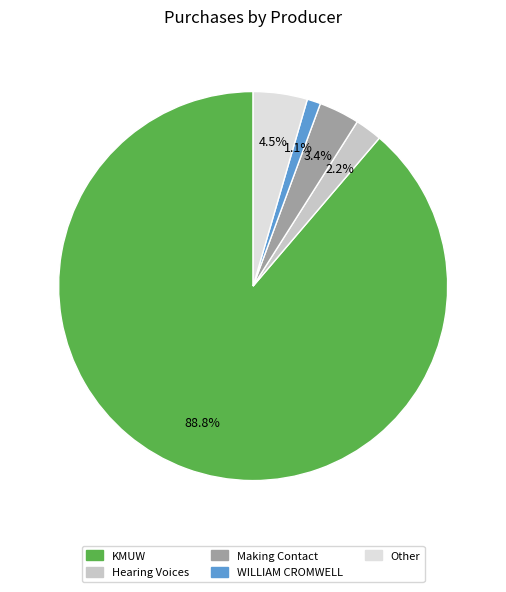

To the nearest percent, what percentage of the pie is Hearing Voices?

2%